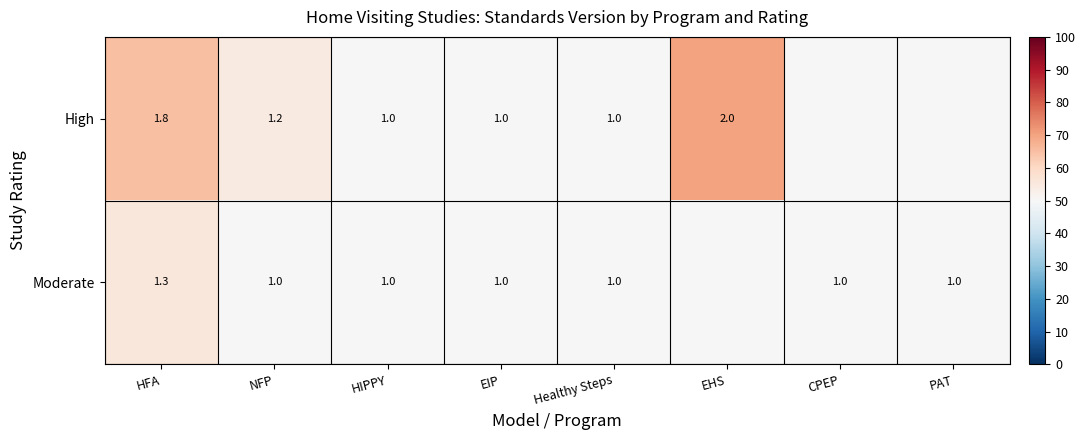

What is the total value across all series at EIP?

2.0